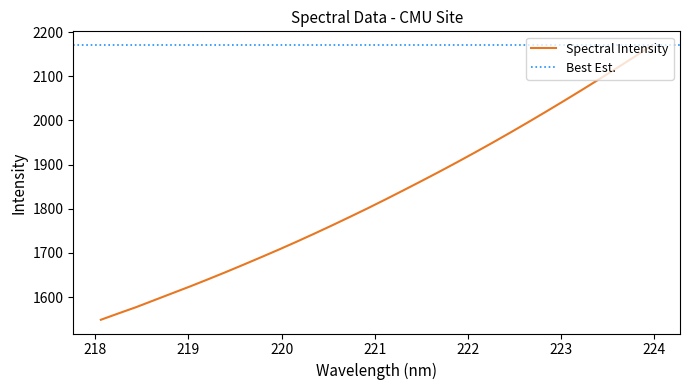

Between 222.263 and 220.5444, which is larger?

222.263